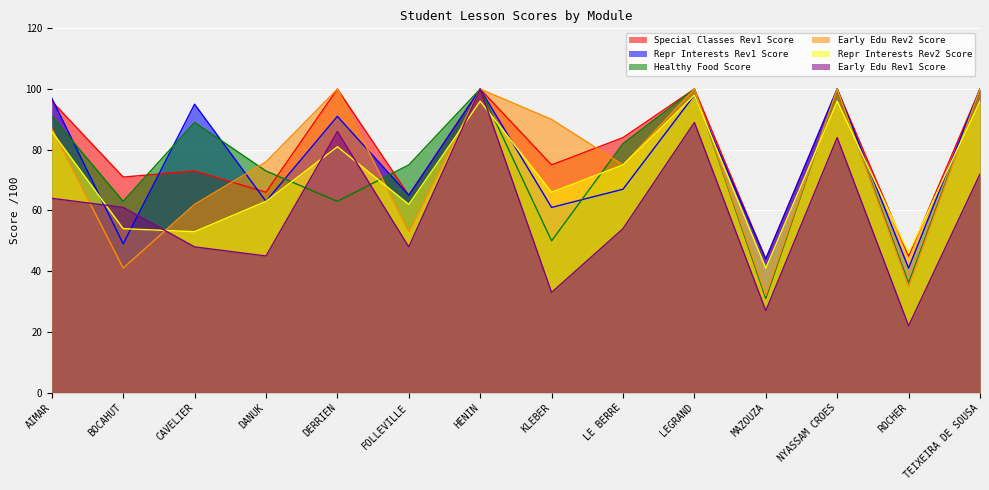

What is the minimum value for Special Classes Rev1 Score?

44